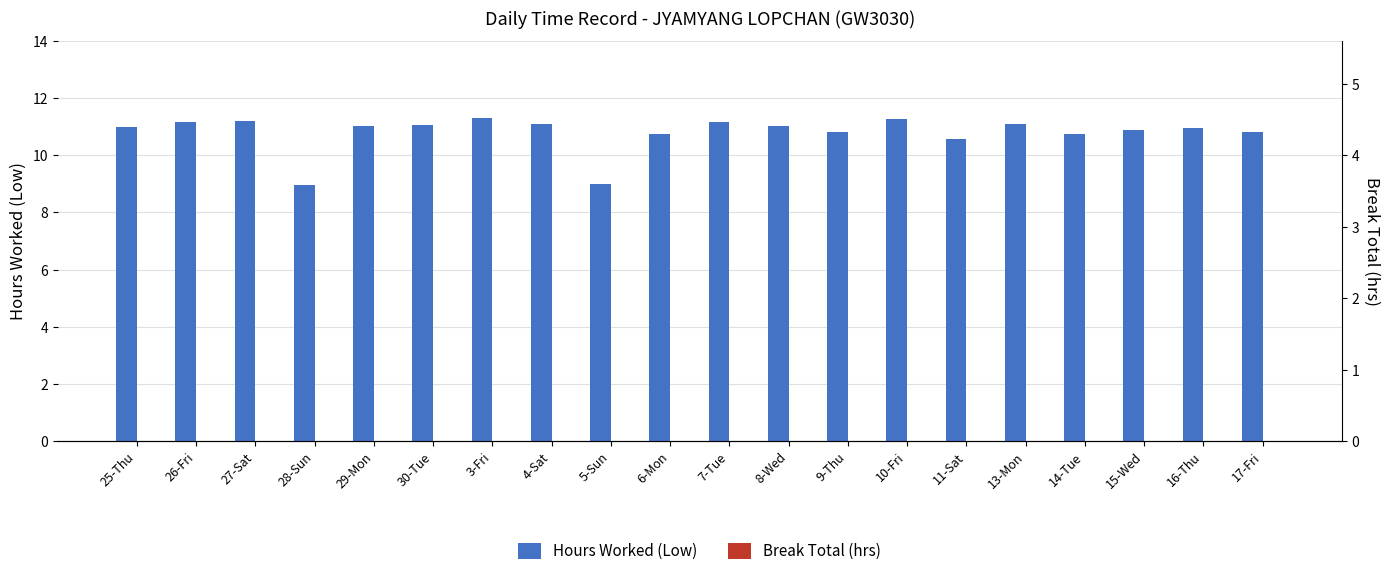

The Break Total (hrs) series shows 0.0 at 28-Sun. True or false?

True